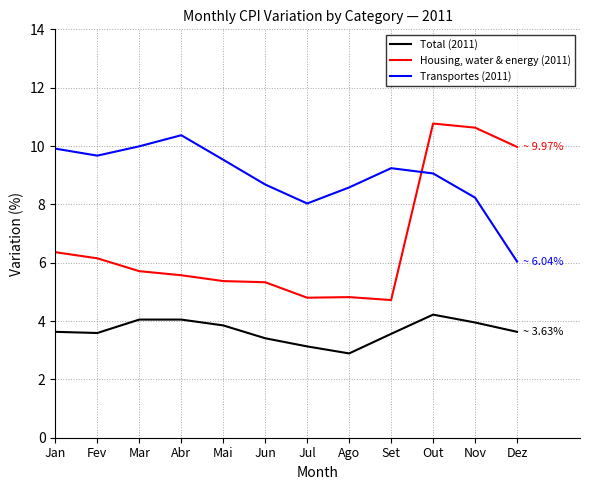

At Jan, list the series in order from largest to smallest.

Transportes (2011), Housing, water & energy (2011), Total (2011)